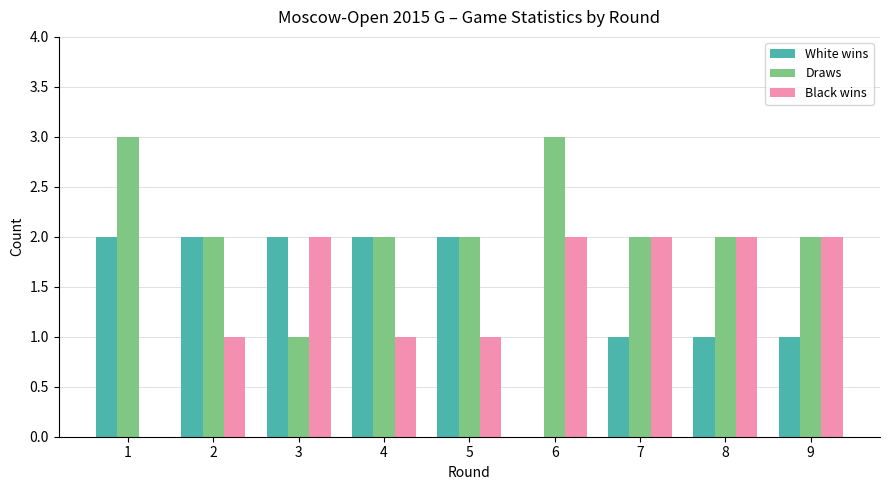

Reading left to right, list all the values displayed in this chart.

White wins: 2	2	2	2	2	0	1	1	1
Draws: 3	2	1	2	2	3	2	2	2
Black wins: 0	1	2	1	1	2	2	2	2